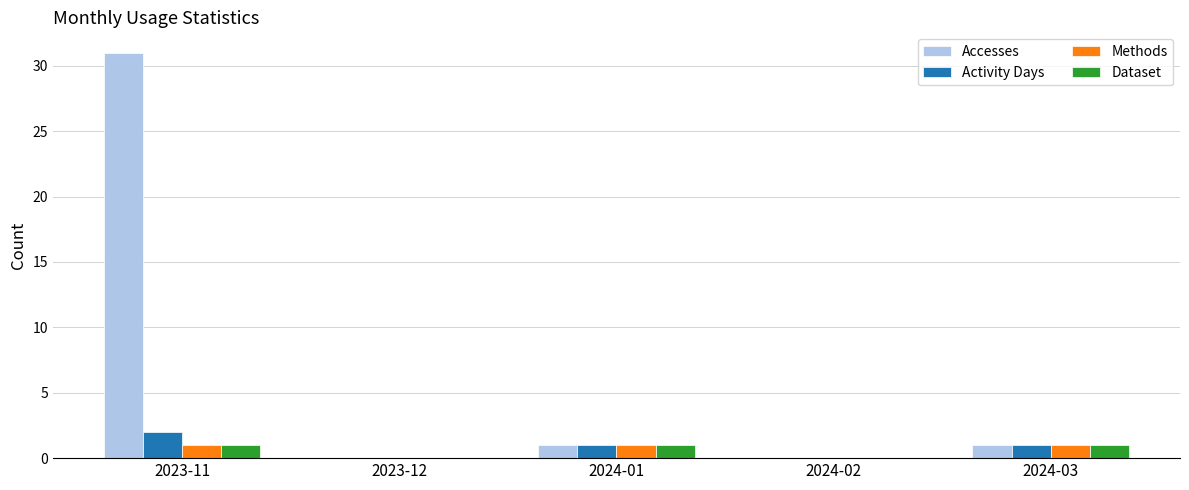

Which series has the widest spread of values?

Accesses